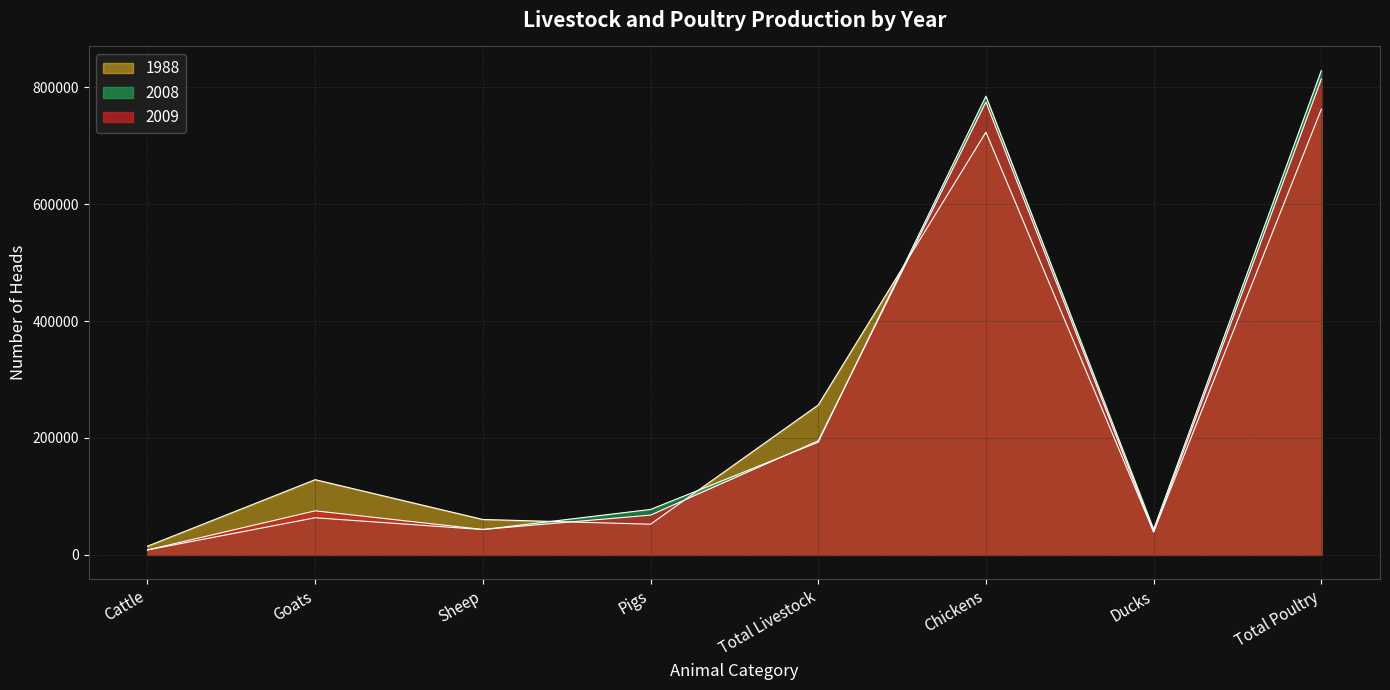

True or false: 2008 has more than 2 points higher than both neighbors.

False